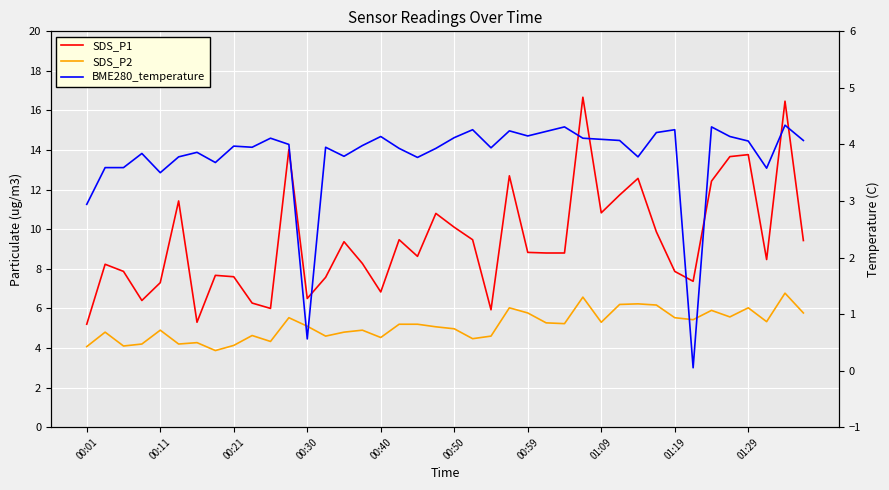

What is the smallest value displayed?

0.1